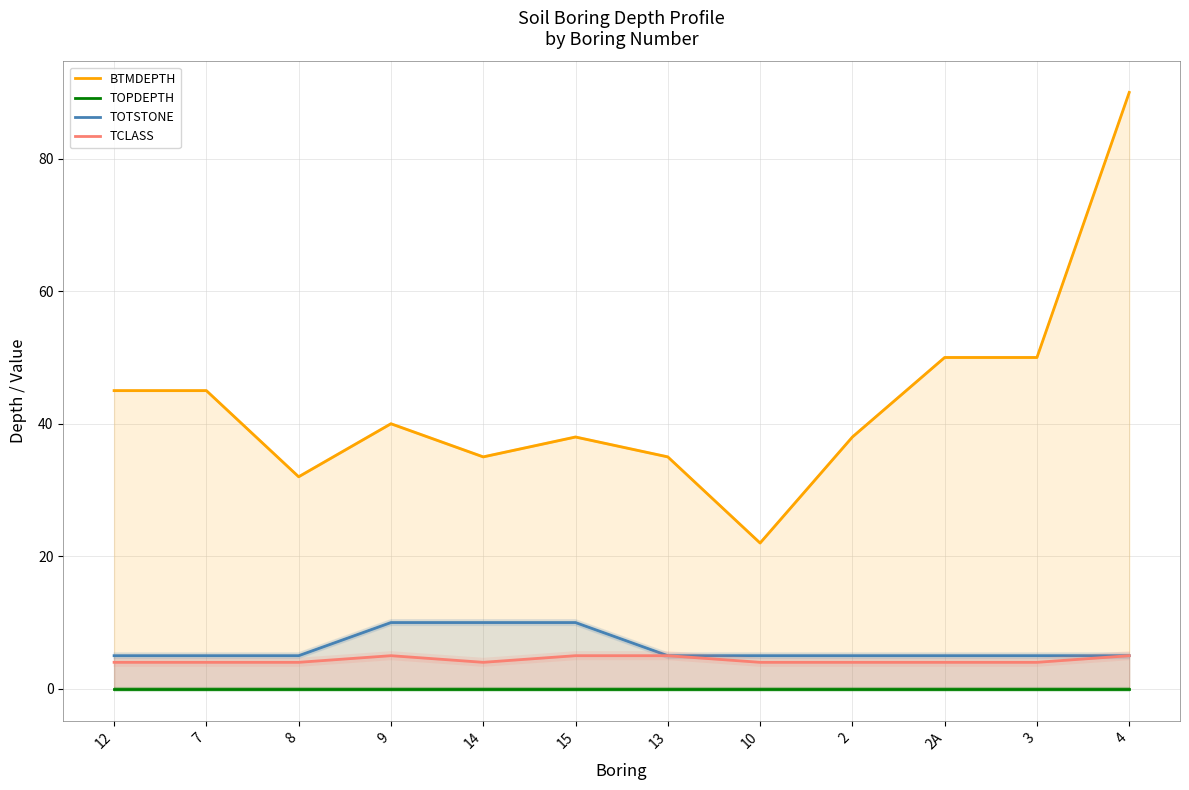

The TOTSTONE series shows 3 at 12. True or false?

False